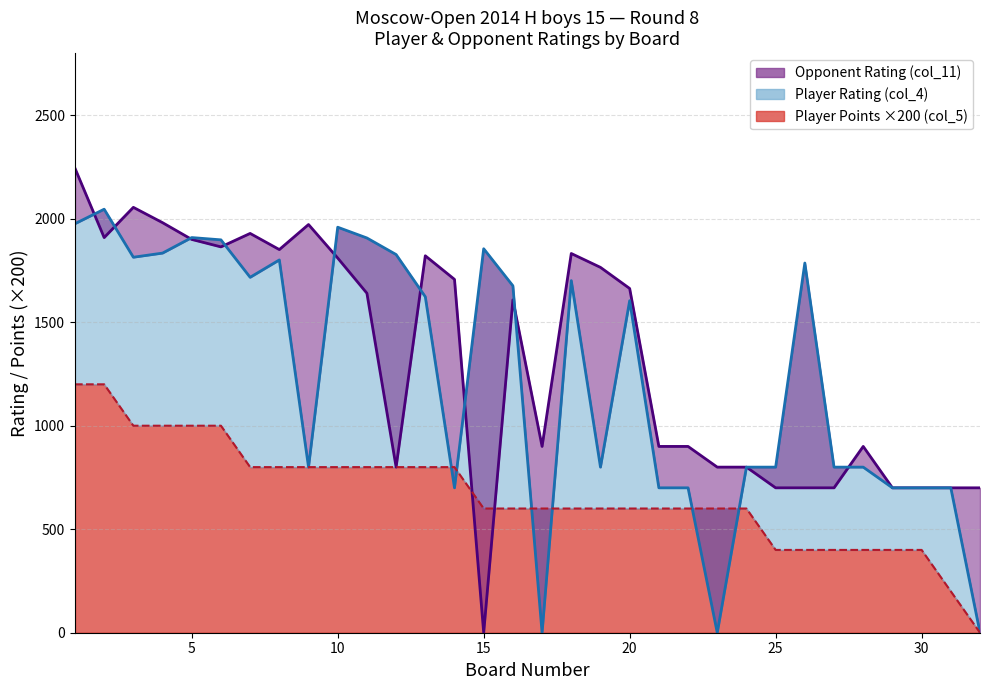

How many lines are shown in the chart?

3